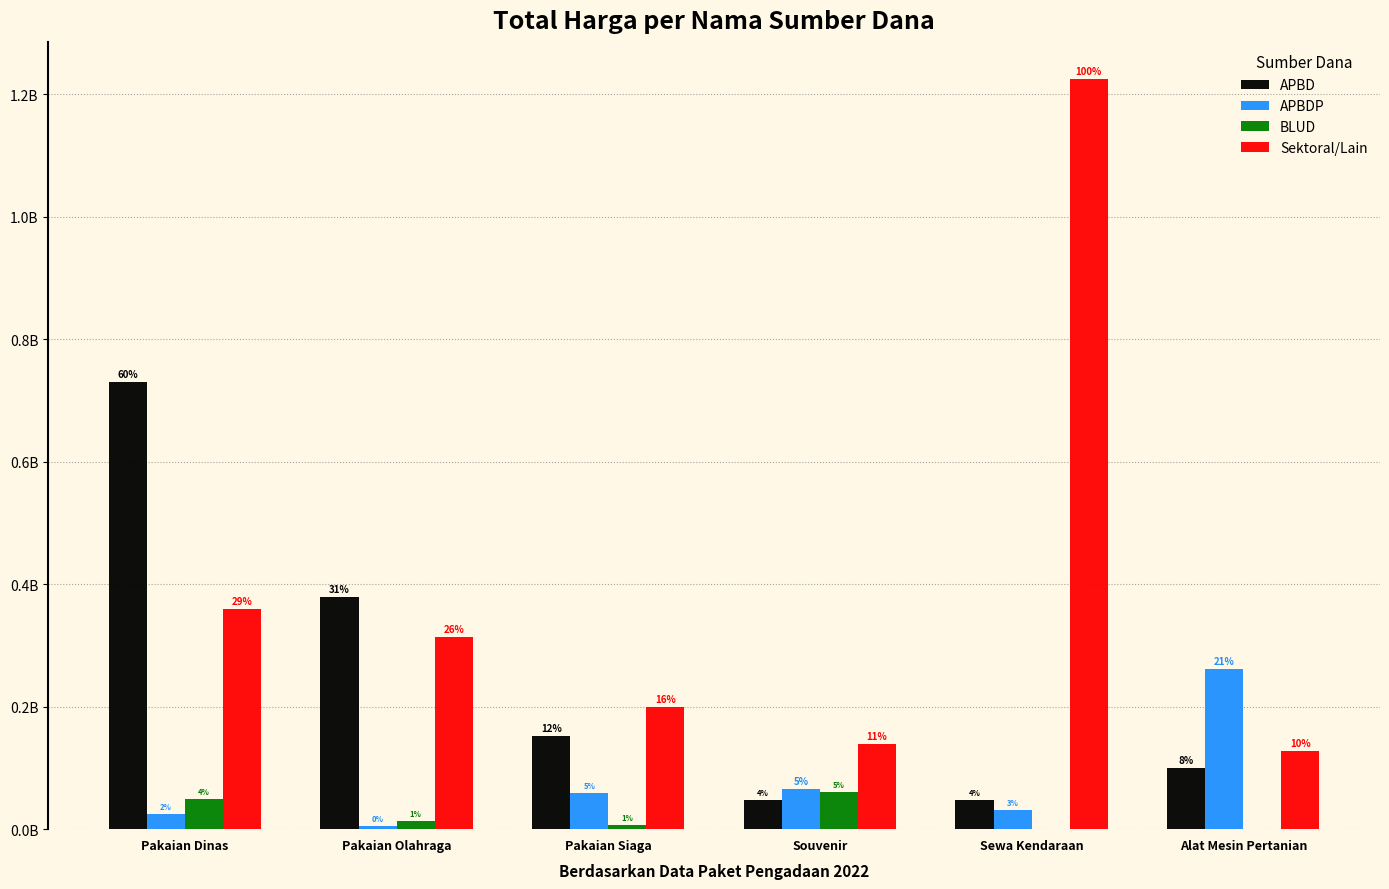

Which has a higher value, Souvenir or Pakaian Siaga?

Pakaian Siaga